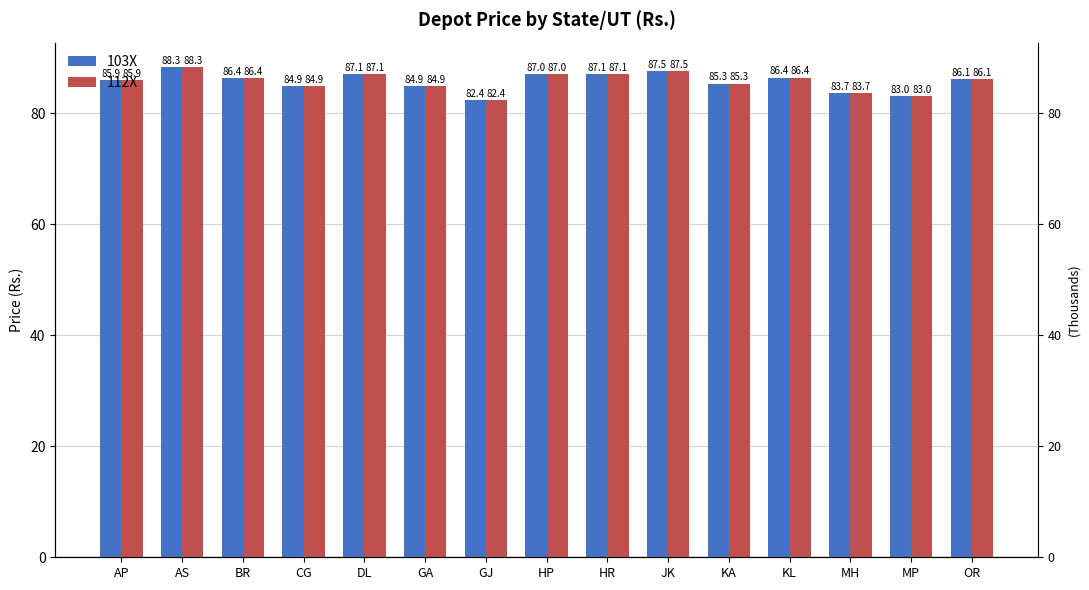

Which series changed the most between BR and DL?

103X